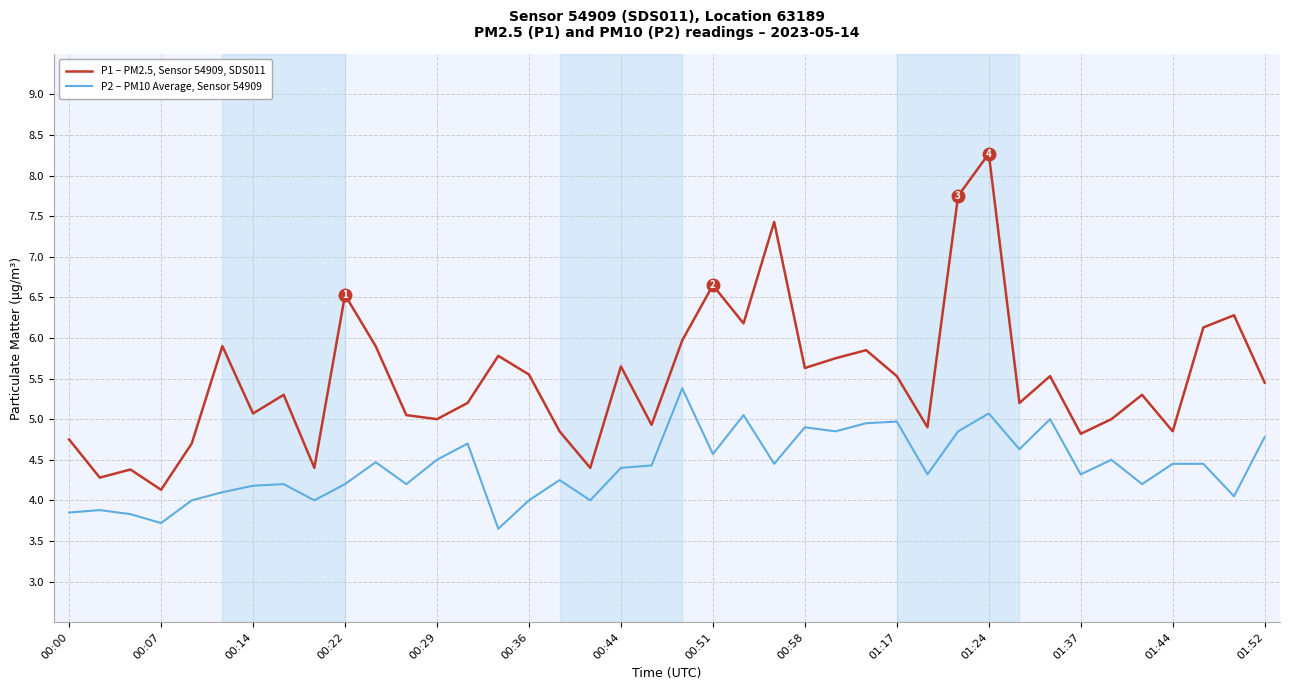

Is it true that P2 – PM10 Average, Sensor 54909 equals 3.0 at 01:37?

False